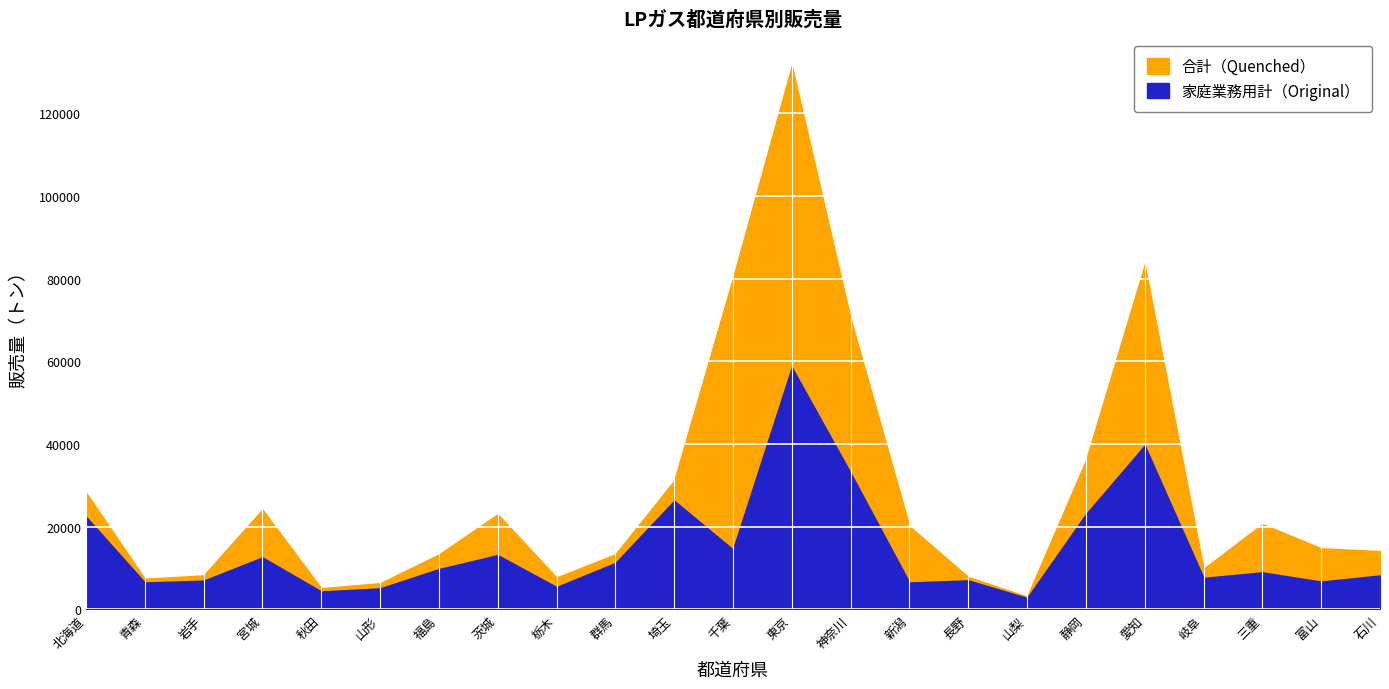

List the labels in order of 合計 value, smallest first.

山梨, 秋田, 山形, 青森, 栃木, 長野, 岩手, 岐阜, 福島, 群馬, 石川, 富山, 新潟, 三重, 茨城, 宮城, 北海道, 埼玉, 静岡, 神奈川, 千葉, 愛知, 東京